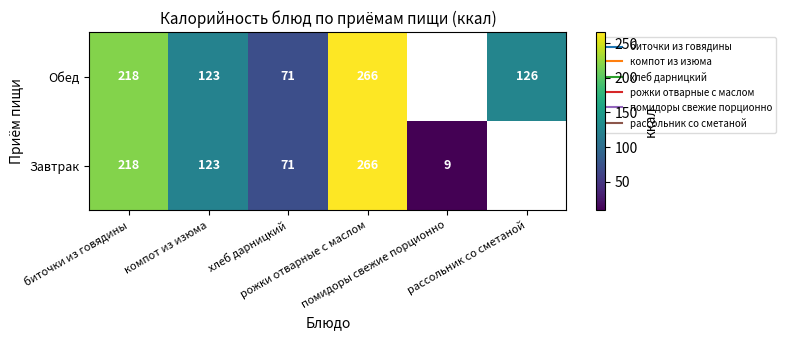

At рожки отварные с маслом, list the series in order from largest to smallest.

Завтрак, Обед